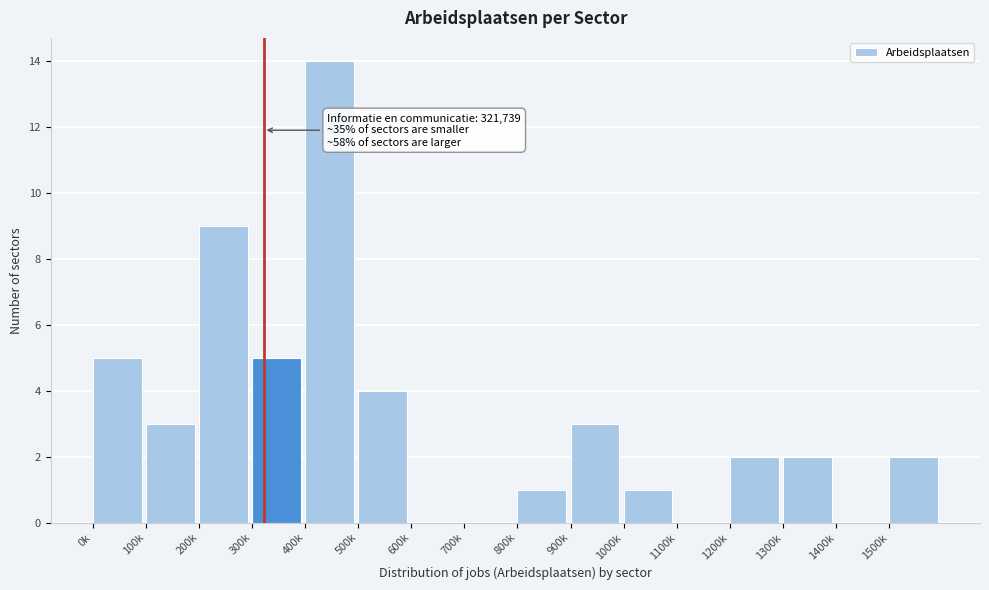

Reading left to right, list all the values displayed in this chart.

0k=5	100k=3	200k=9	300k=5	400k=14	500k=4	600k=0	700k=0	800k=1	900k=3	1000k=1	1100k=0	1200k=2	1300k=2	1400k=0	1500k=2